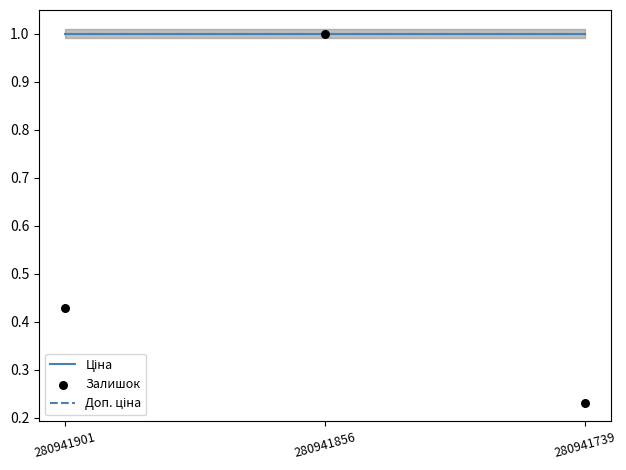

At how many categories does at least one series exceed 0?

3